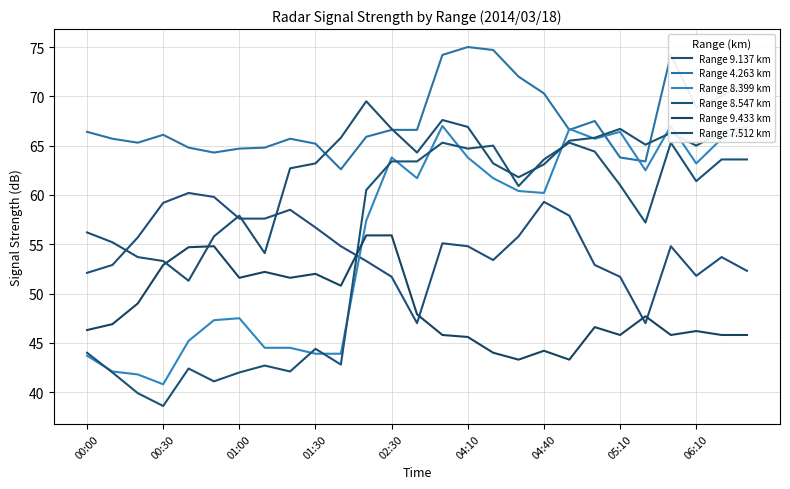

Is the value of Range 4.263 km at 11 greater than the value of Range 8.399 km at 24?

Yes